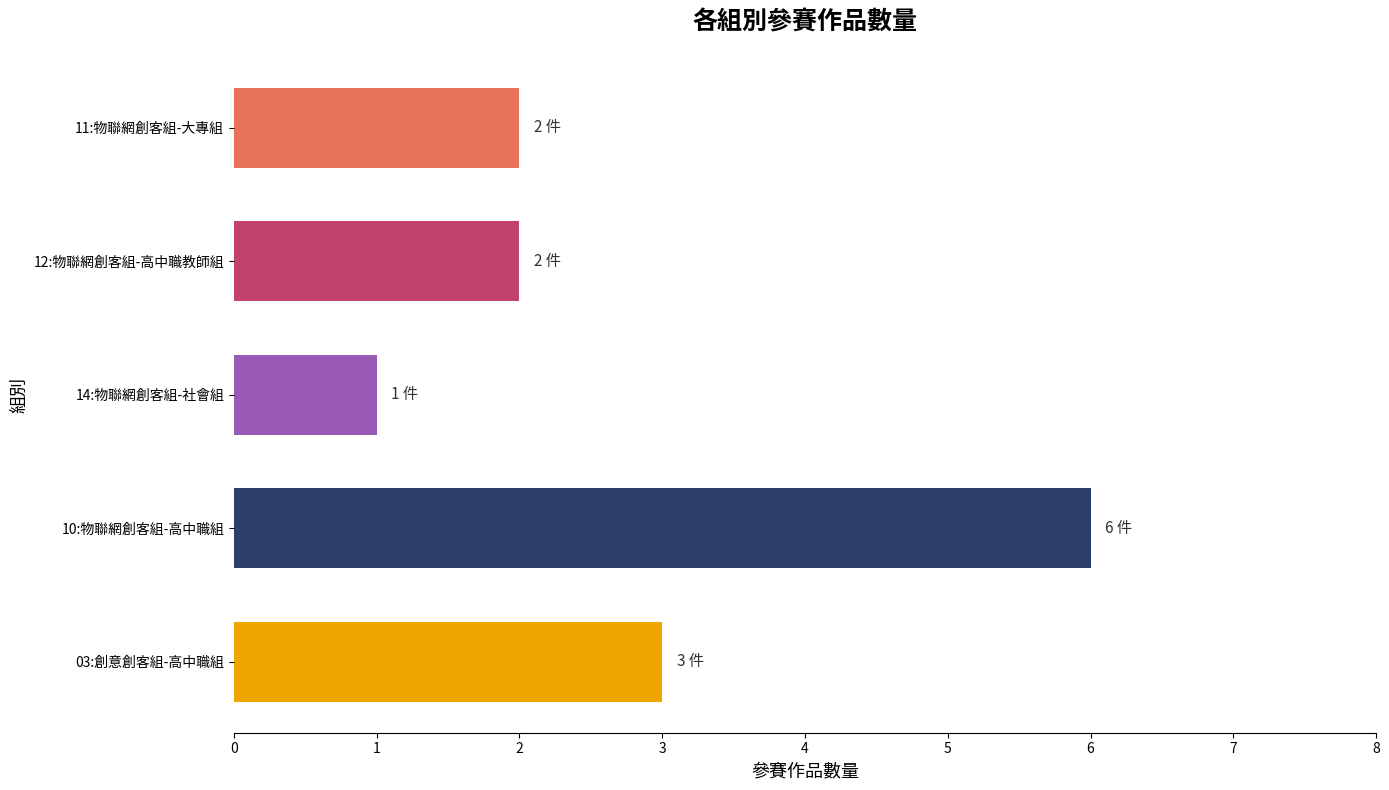

Reading top to bottom, list all the values displayed in this chart.

2	2	1	6	3